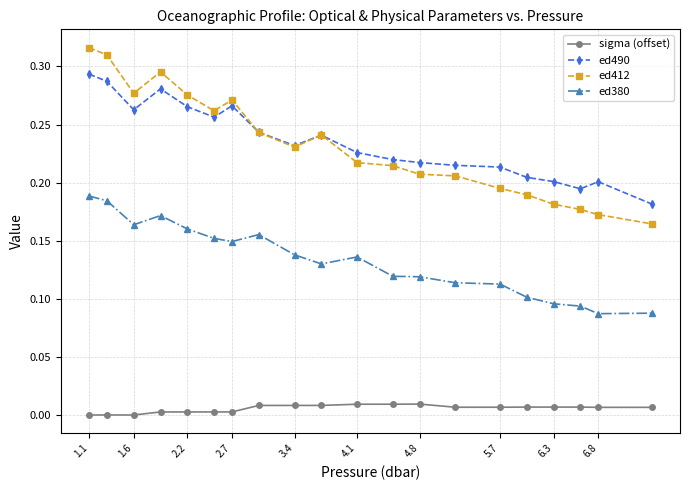

What are all the series names shown in the legend?

sigma (offset), ed490, ed412, ed380